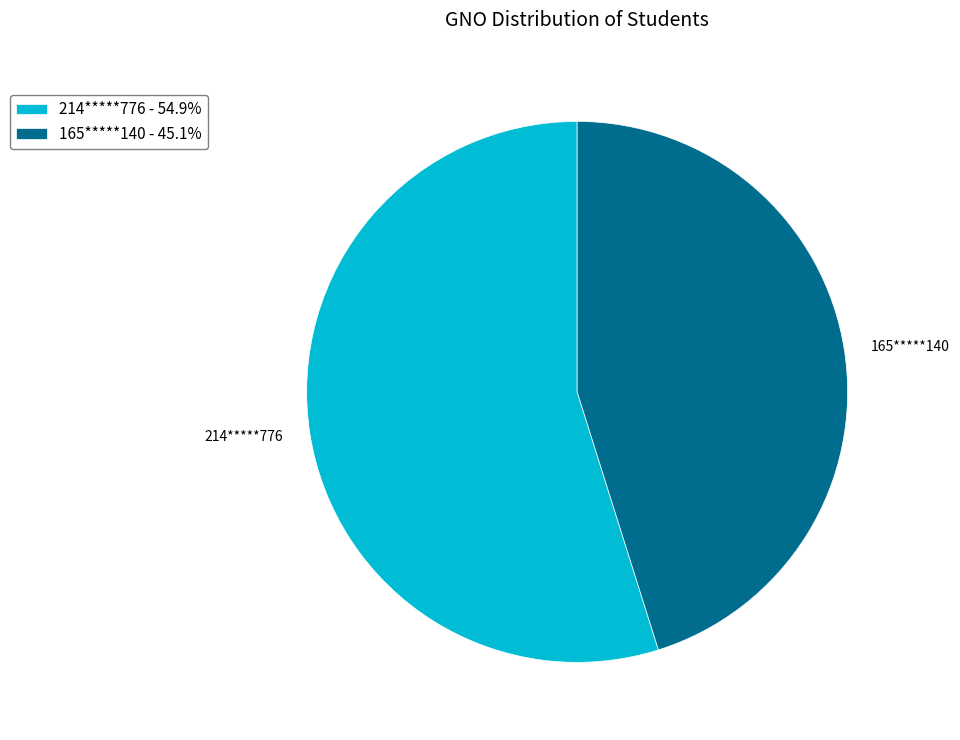

Is 165*****140 - 45.1% the majority of the pie?

No